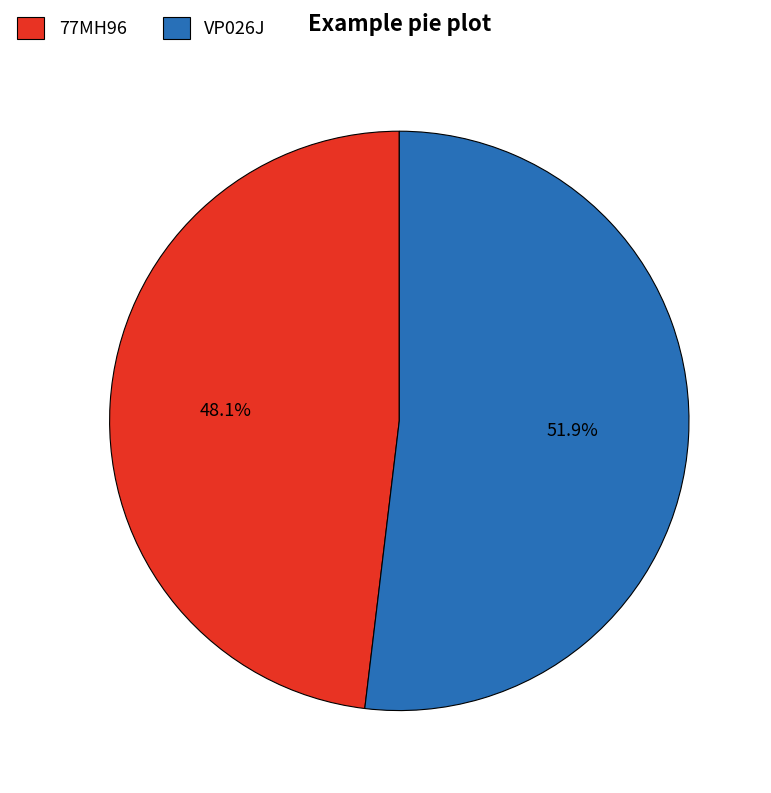

To the nearest percent, what portion does VP026J represent?

52%